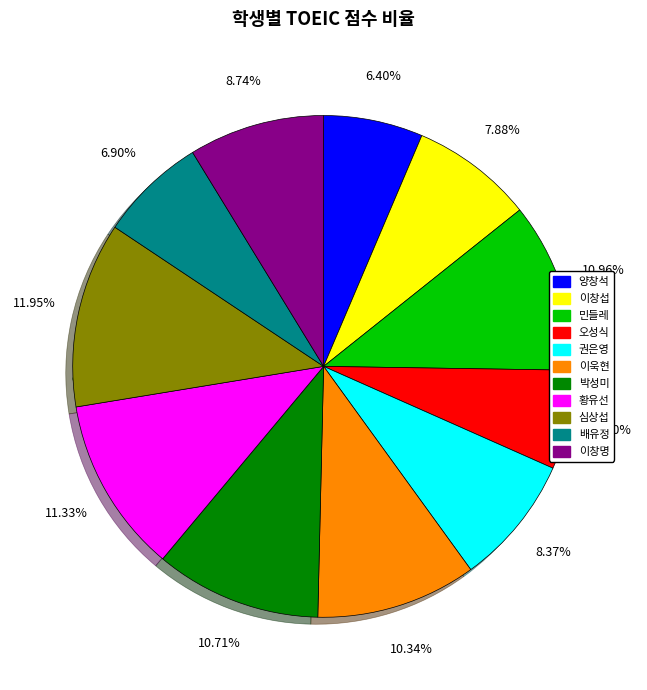

To the nearest percent, what percentage of the pie is 양창석?

6%